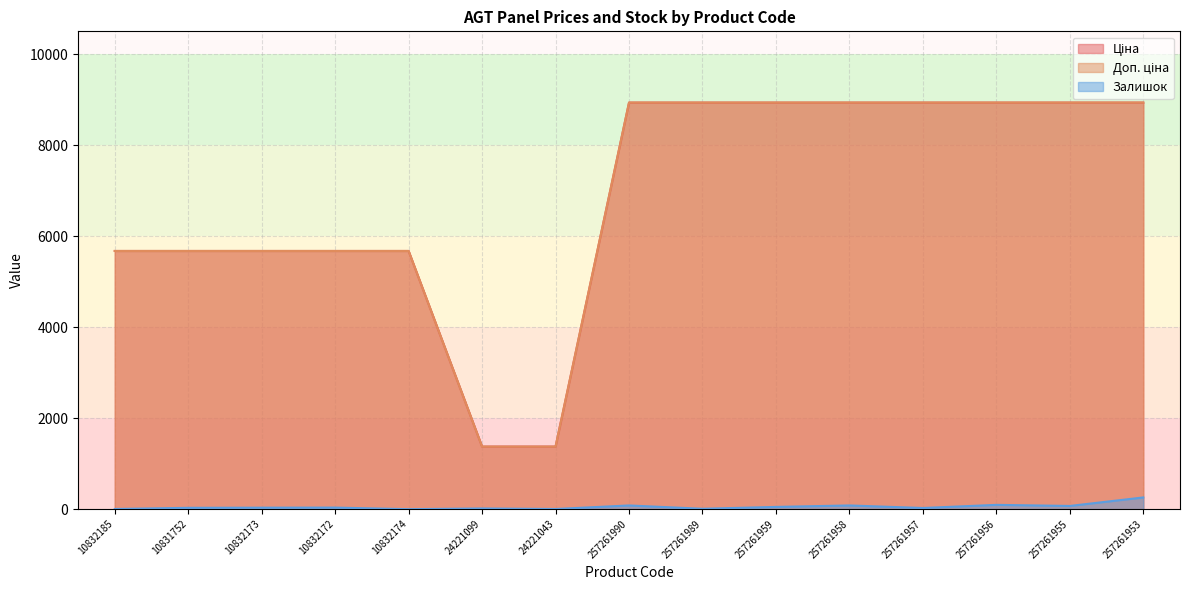

What position from the left is 10832185?

1